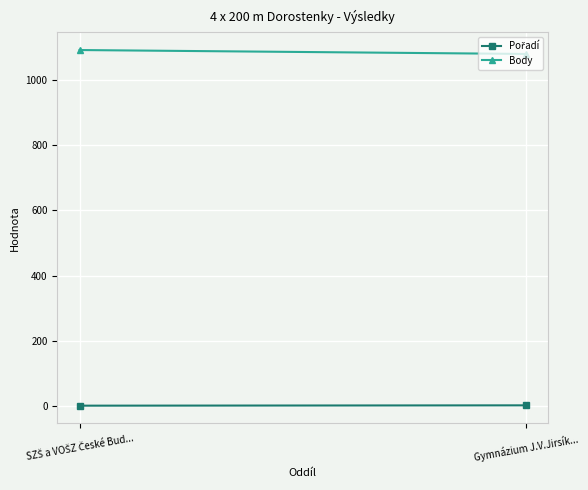

Which label corresponds to the largest value in the chart?

SZŠ a VOŠZ České Bud...